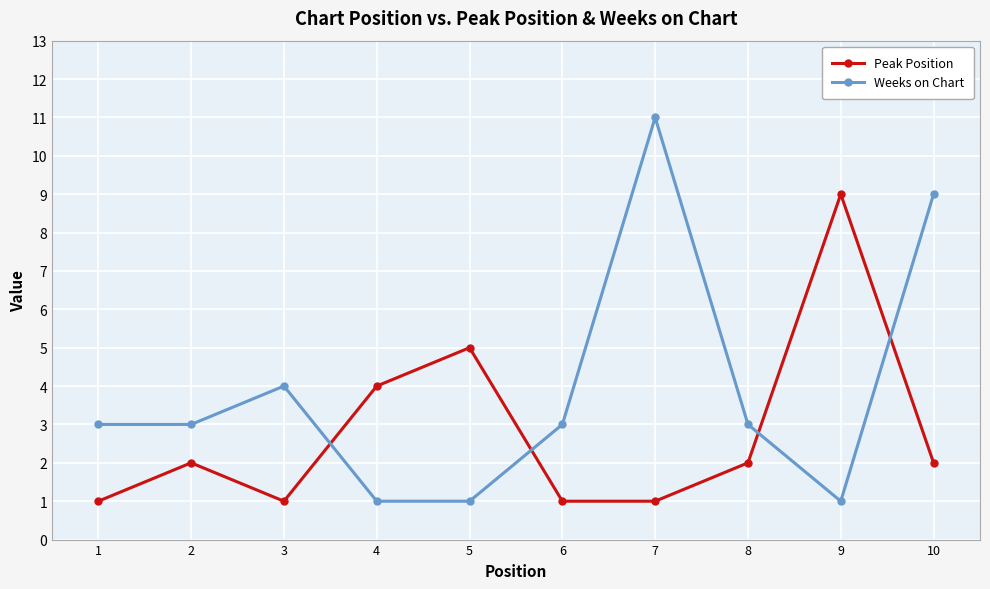

Count the Peak Position values in the range 1 to 4.

8